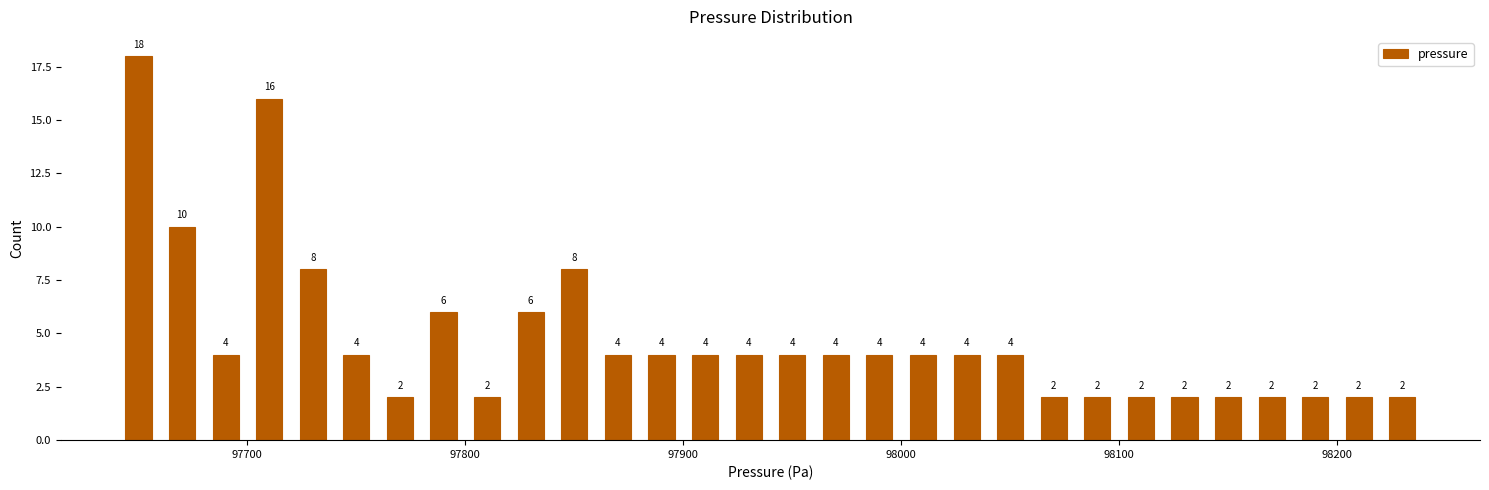

Around what value on the x-axis is the tallest bar? Give the approximate position of its centre, as read against the axis.

97650